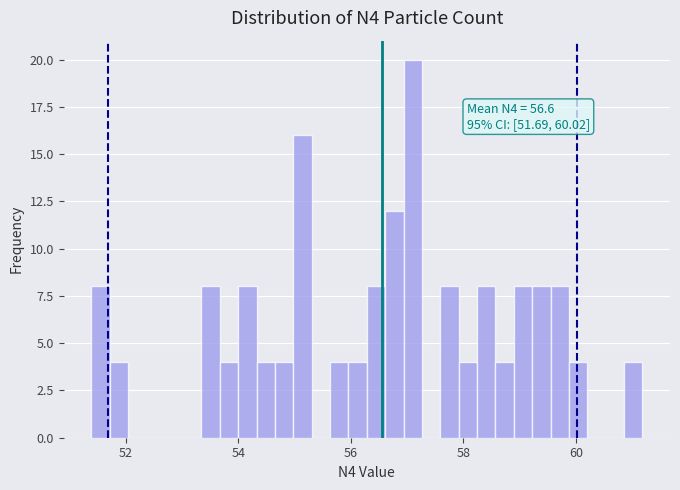

Read against the x-axis, roughly where is the centre of the tallest bar?

57.2